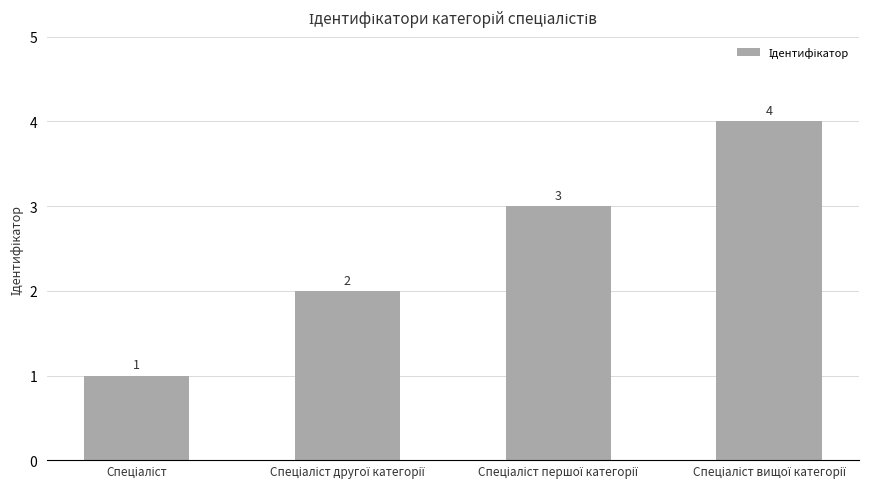

What is the value of the 3rd bar from the left?

3